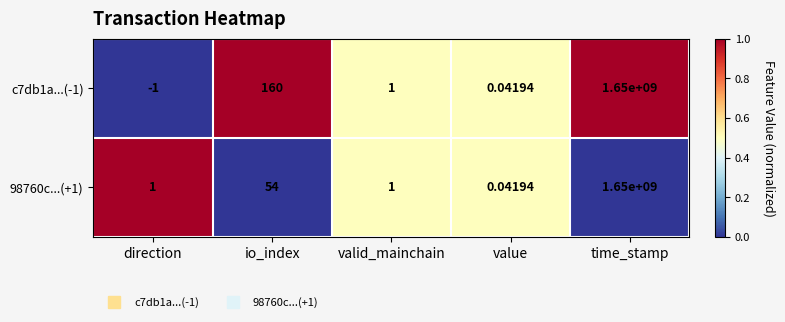

At how many categories does at least one series exceed 0?

5